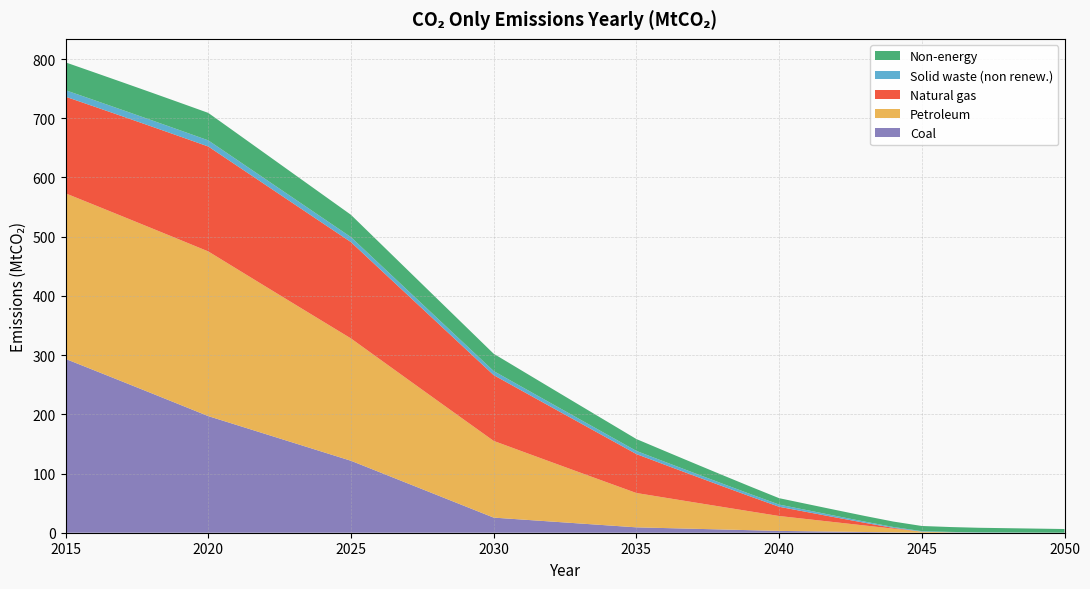

Reading left to right, transcribe all the data shown in this chart.

Natural gas: 163.2	166.1	168.9	171.7	174.5	177.2	174.5	171.6	168.7	165.7	162.7	152.5	142.2	131.9	121.6	111.1	102.1	93.1	84.0	75.0	65.8	55.5	45.2	35.1	25.2	15.6	11.8	8.1	4.5	1.3	0.0	0.0	0.0	0.0	0.0	0.0
Petroleum: 279.6	279.3	279.1	278.8	278.4	278.1	263.7	249.3	235.0	220.8	206.6	191.0	175.6	160.1	144.8	129.5	115.1	100.7	86.4	72.2	58.0	51.4	44.8	38.2	31.7	25.2	20.4	15.7	11.0	6.3	1.7	0.6	0.1	0.0	0.0	0.0
Solid waste (non renew.): 11.0	10.8	10.7	10.6	10.5	10.4	10.0	9.6	9.2	8.8	8.4	8.1	7.8	7.5	7.1	6.8	6.5	6.2	5.9	5.6	5.3	5.0	4.7	4.3	4.0	3.7	3.2	2.6	2.0	1.5	0.9	0.7	0.6	0.4	0.2	0.0
Non-energy: 47.0	46.9	46.7	46.6	46.5	46.4	44.6	42.9	41.1	39.4	37.7	36.0	34.3	32.6	30.9	29.2	27.4	25.6	23.7	21.9	20.1	18.2	16.4	14.5	12.6	10.8	10.4	10.0	9.6	9.1	8.7	8.2	7.7	7.2	6.7	6.3
Coal: 293.6	274.4	255.1	235.8	216.4	197.0	181.9	166.8	151.7	136.6	121.5	102.3	83.1	63.9	44.7	25.5	22.2	18.9	15.7	12.4	9.1	7.9	6.7	5.5	4.3	3.1	2.5	1.8	1.2	0.6	0.0	0.0	0.0	0.0	0.0	0.0